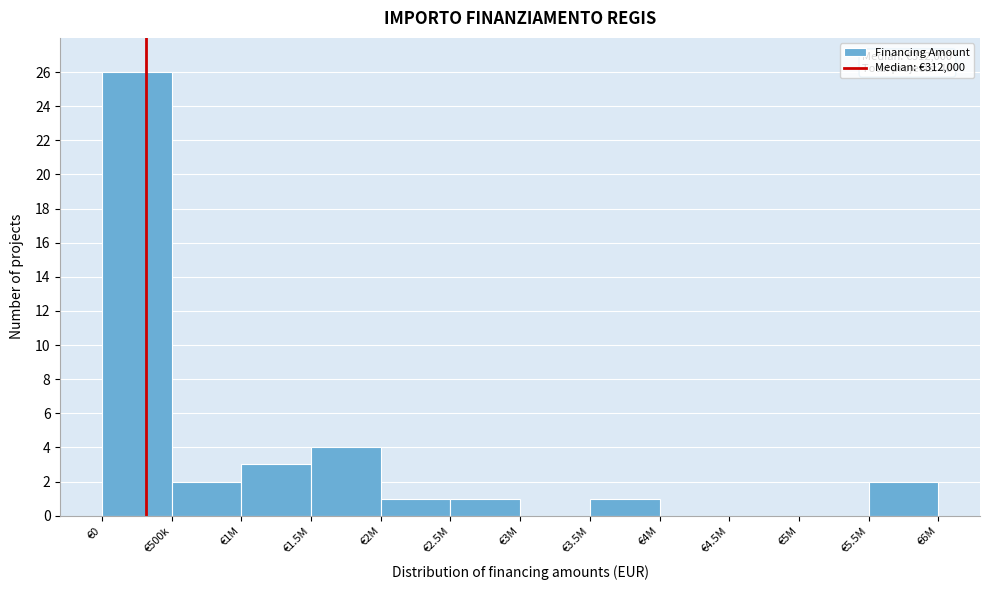

Reading left to right, list all the values displayed in this chart.

€0=26	€500k=2	€1M=3	€1.5M=4	€2M=1	€2.5M=1	€3M=0	€3.5M=1	€4M=0	€4.5M=0	€5M=0	€5.5M=2